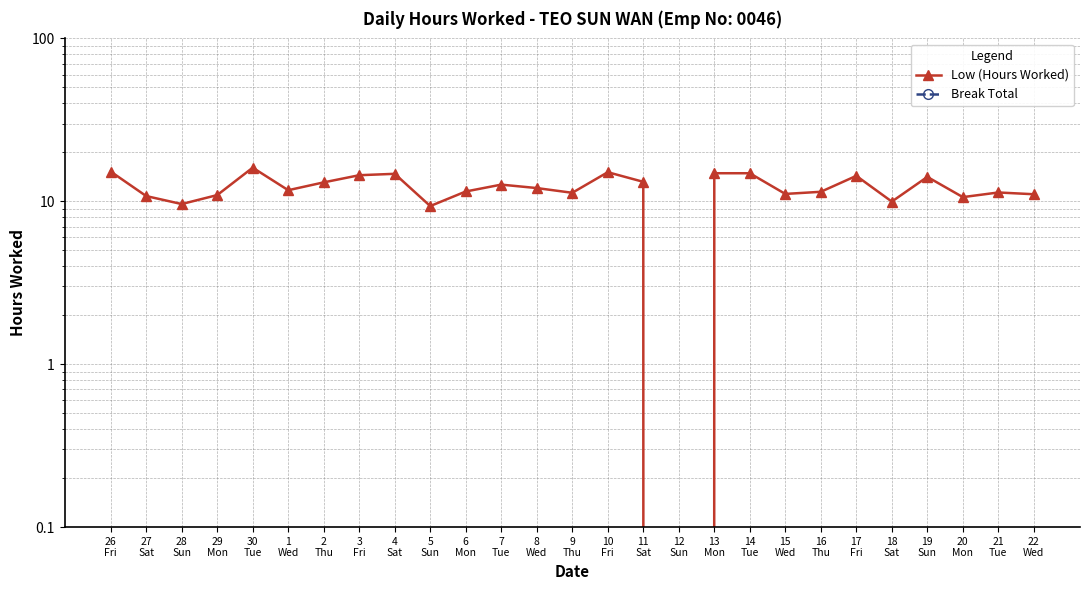

What is the sum of all Low (Hours Worked) values?

325.4